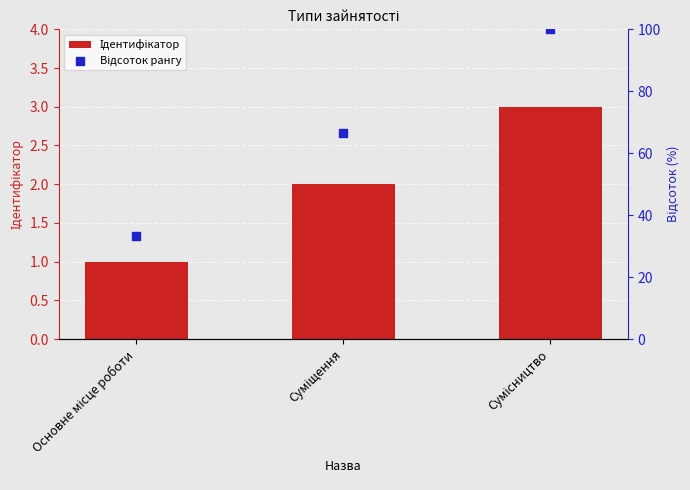

At how many categories does at least one series exceed 36?

2